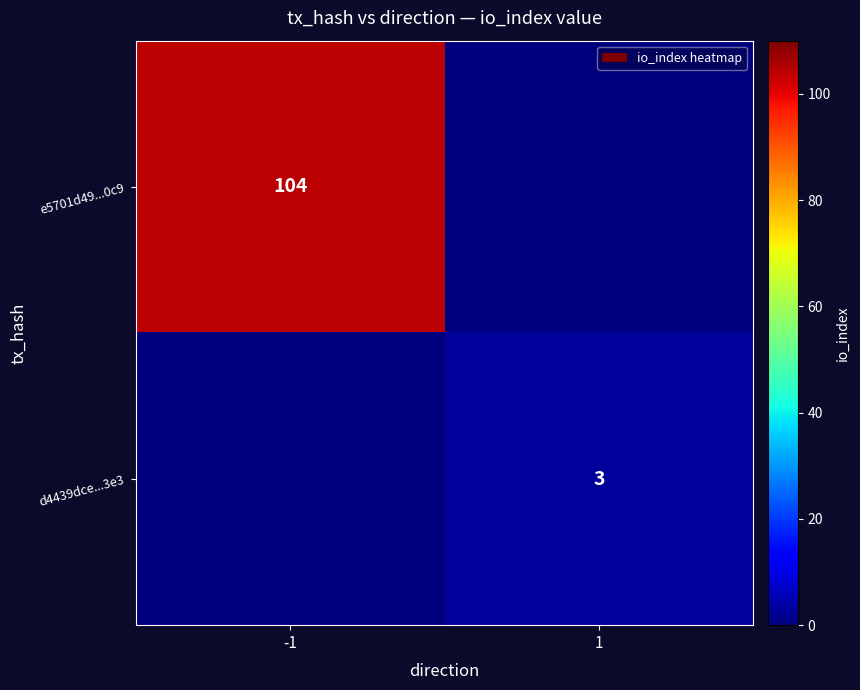

The value of e5701d49...0c9 at -1 is 170. True or false?

False